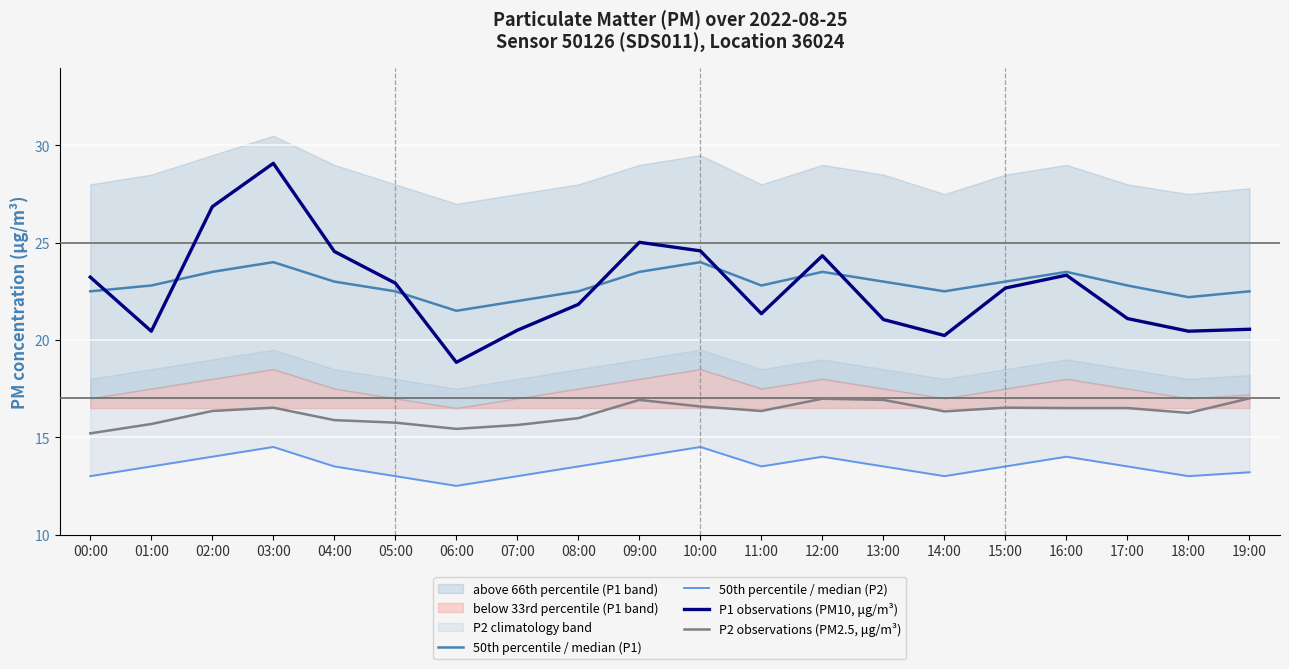

What position from the right is 15:00?

5